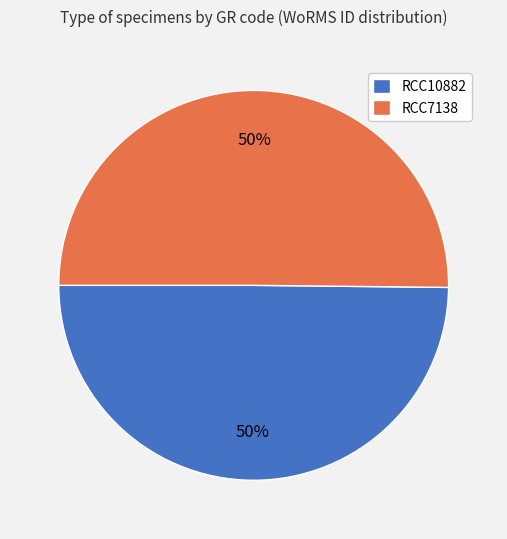

Is the sum of RCC7138 and RCC10882 greater than half?

Yes